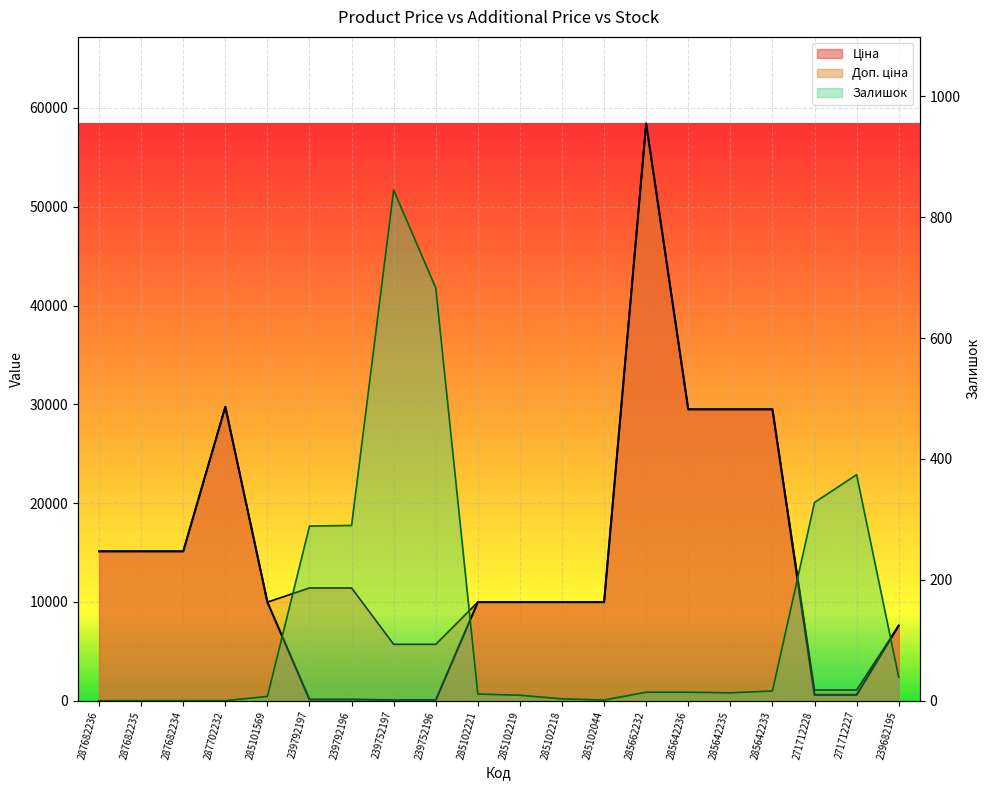

What is the total value across all series at 285102044?

19951.0